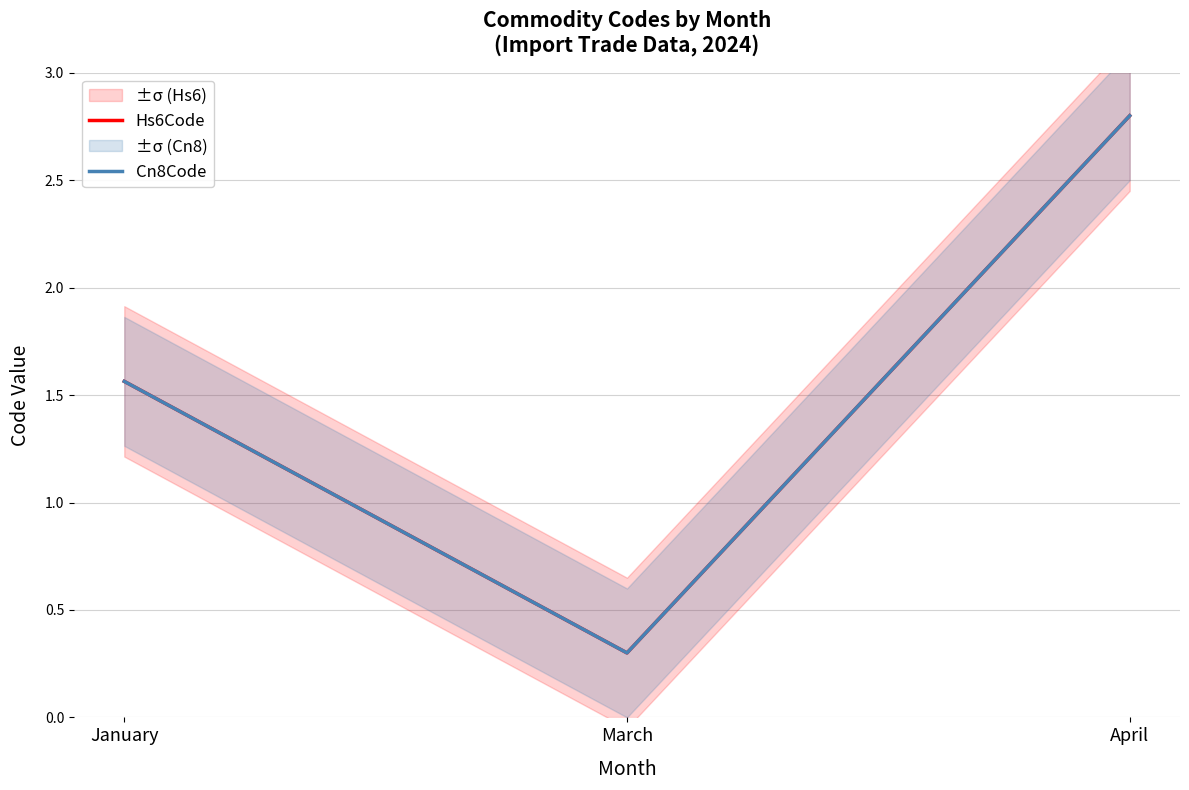

What is the sum of all Hs6Code values?

4.7